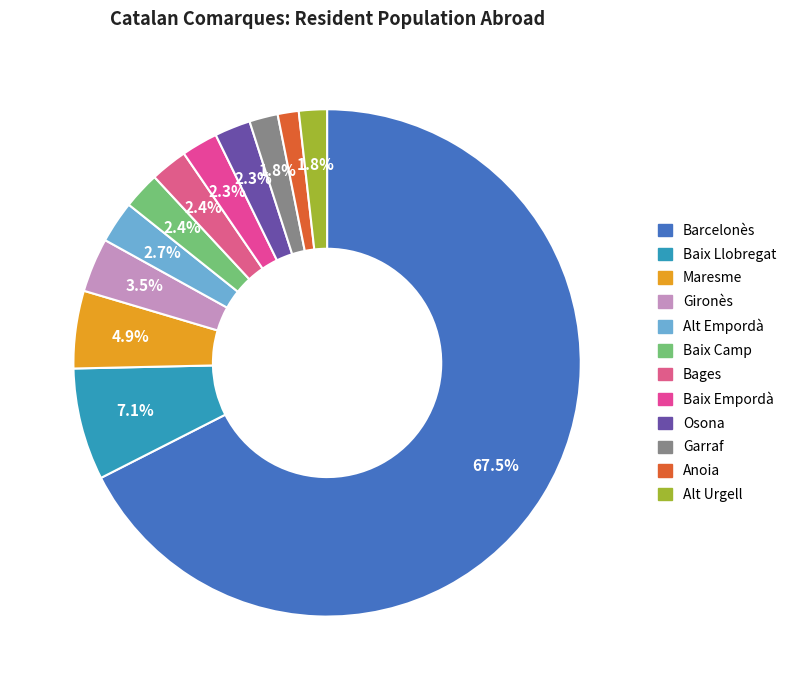

What percentage is the Maresme slice, to the nearest percent?

5%